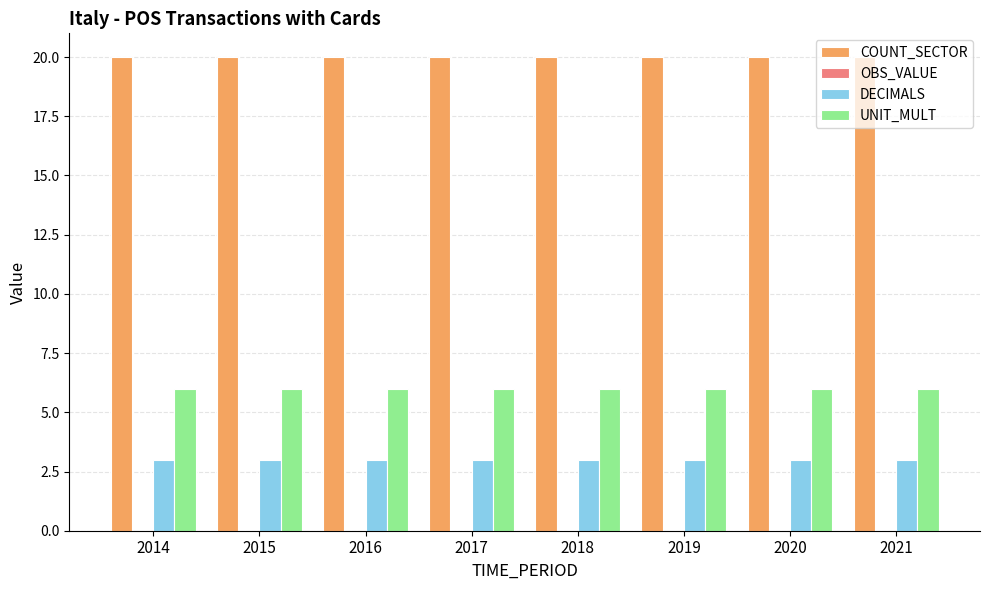

At how many categories does at least one series exceed 12?

8